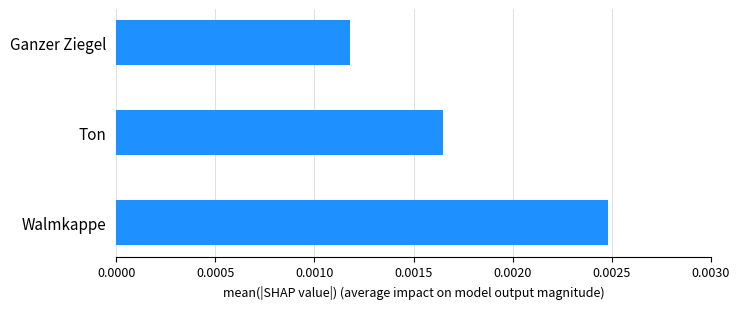

Count the values in the range 0 to 1.

3